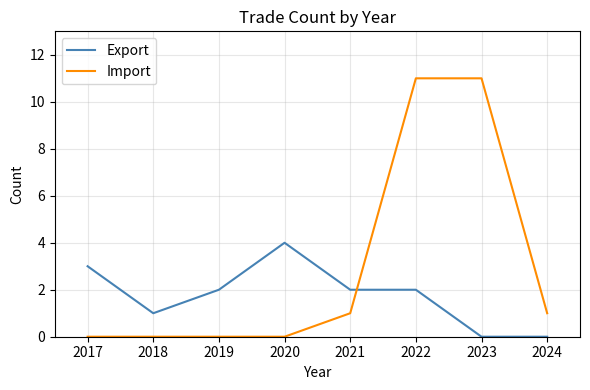

Which series has the largest range (max minus min)?

Import